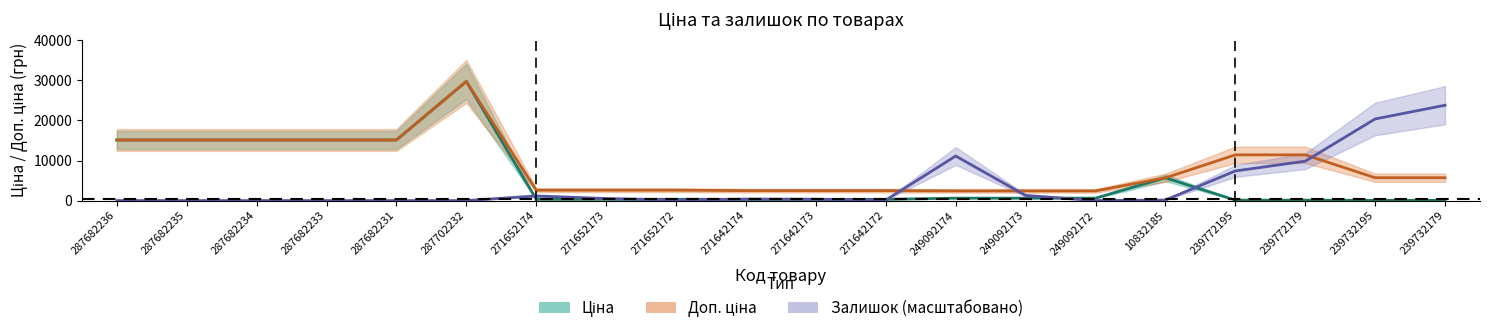

Rank the series by their average value, from lowest to highest.

Залишок, Ціна, Доп. ціна